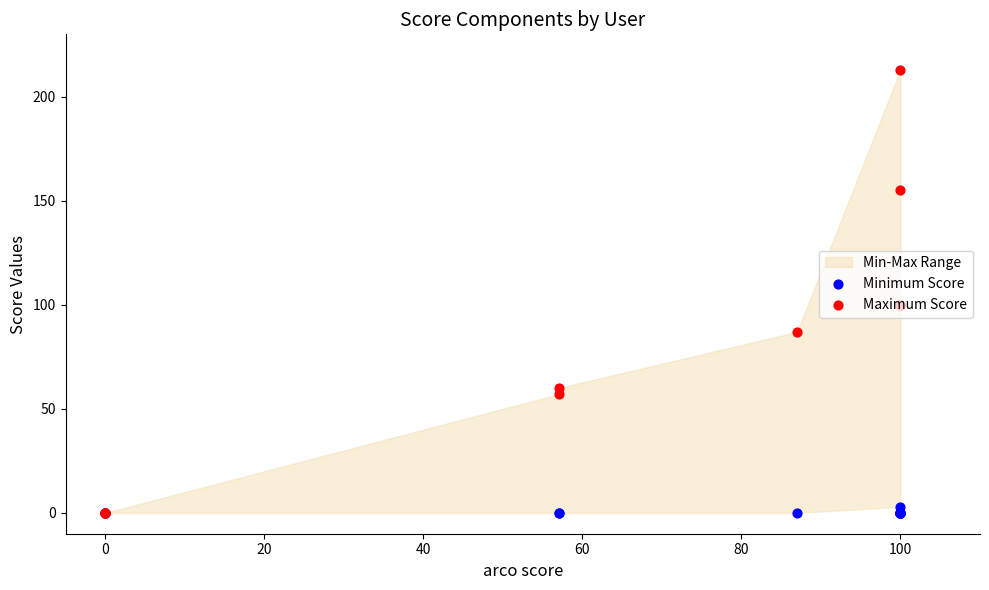

Is the value of Minimum Score at 100 greater than the value of Maximum Score at 100?

No